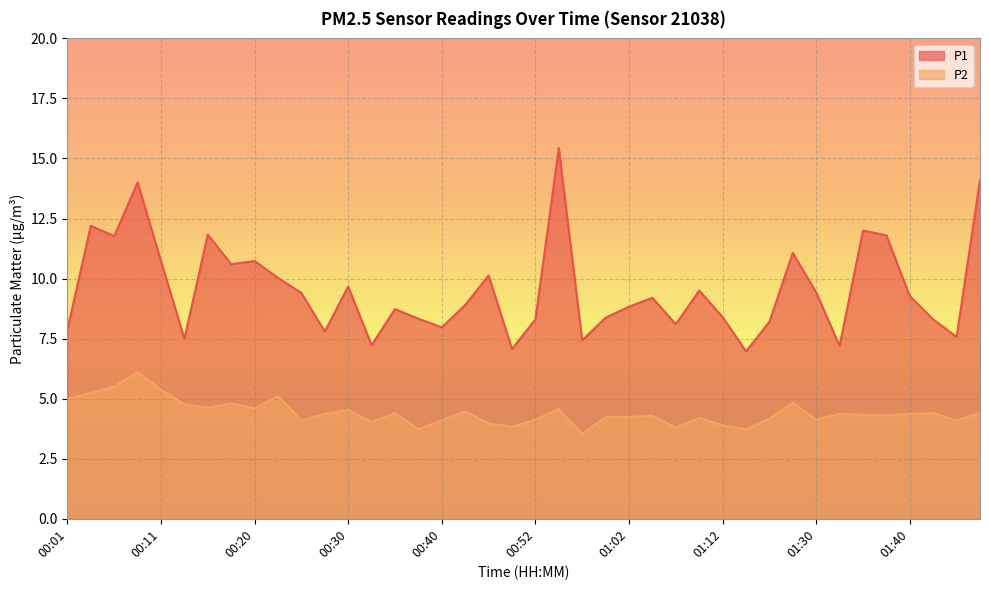

What is the label of the 15th point from the left?

00:35